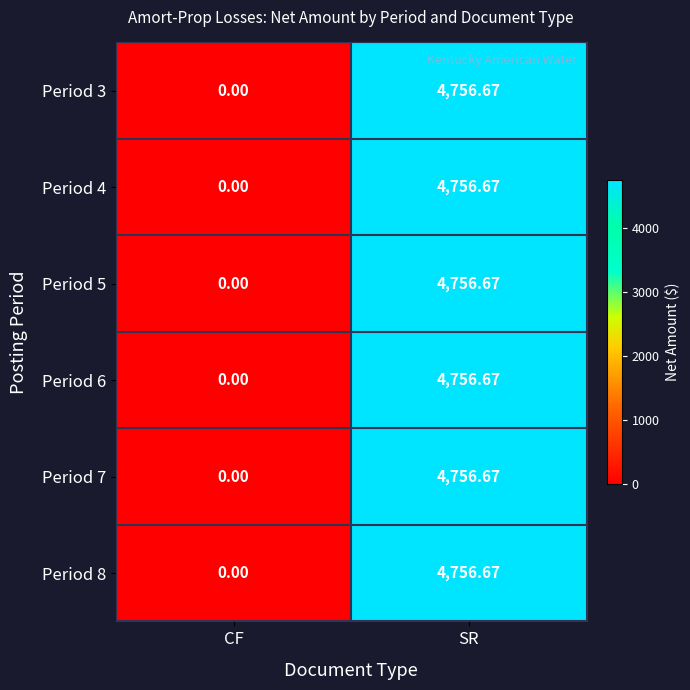

Rank the categories by Period 7 value from highest to lowest.

SR, CF